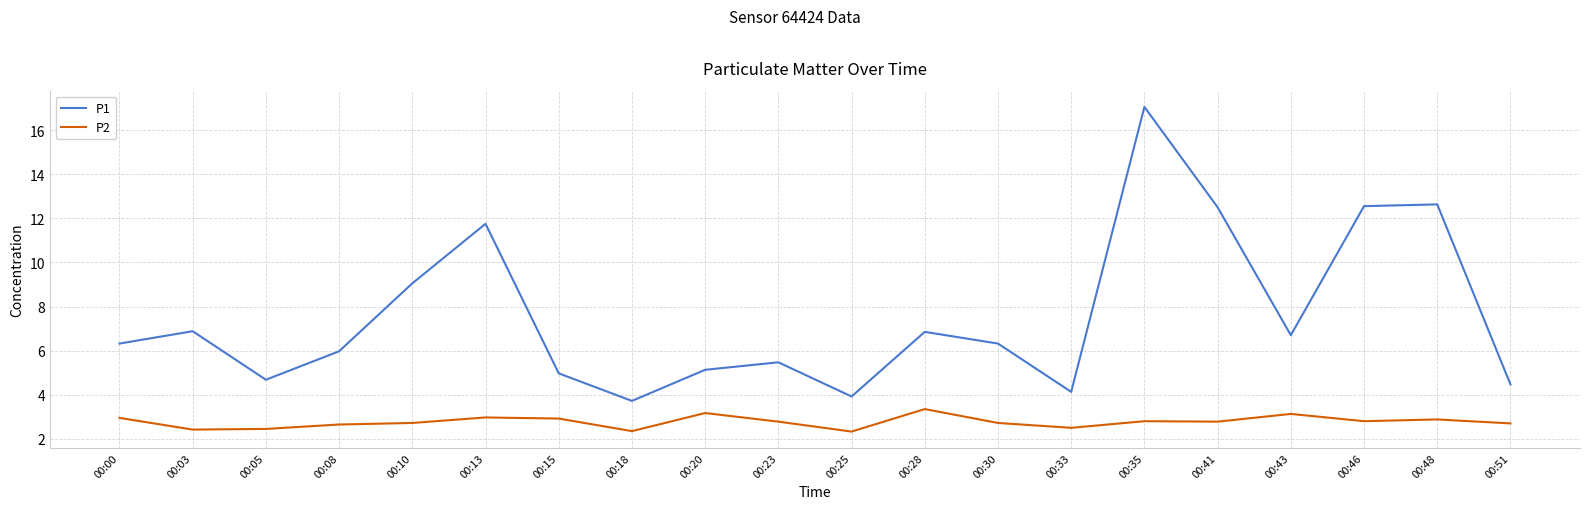

At which label does P1 reach its minimum?

00:18